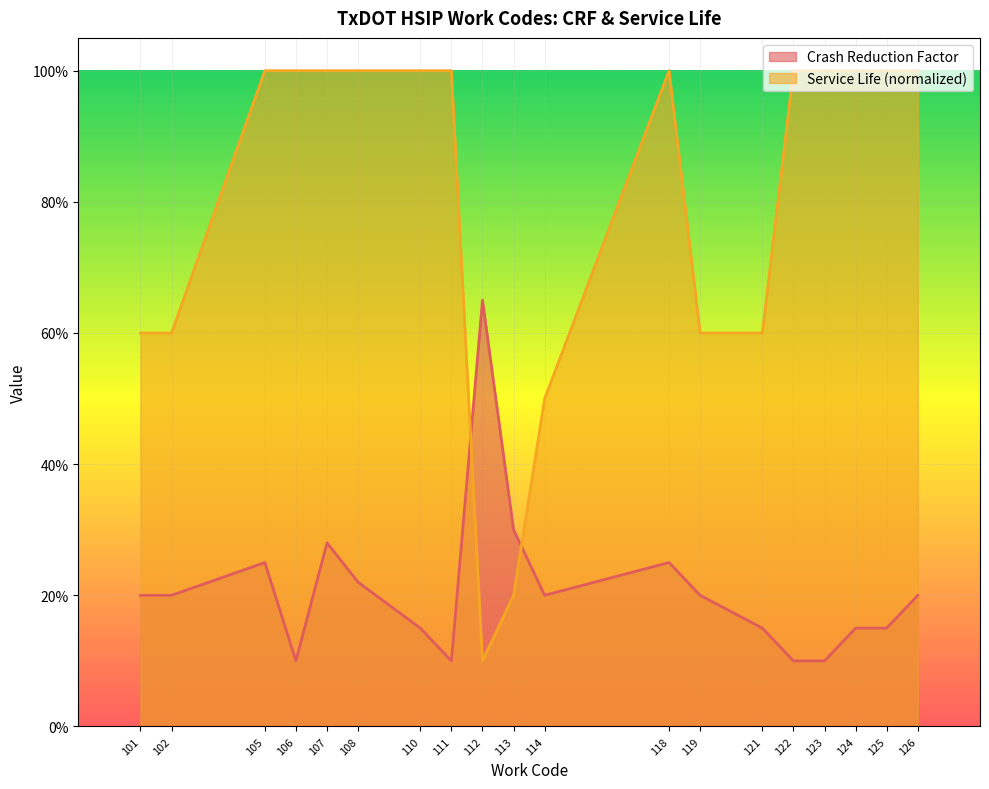

The value of Service Life at 124 is 1.4. True or false?

False